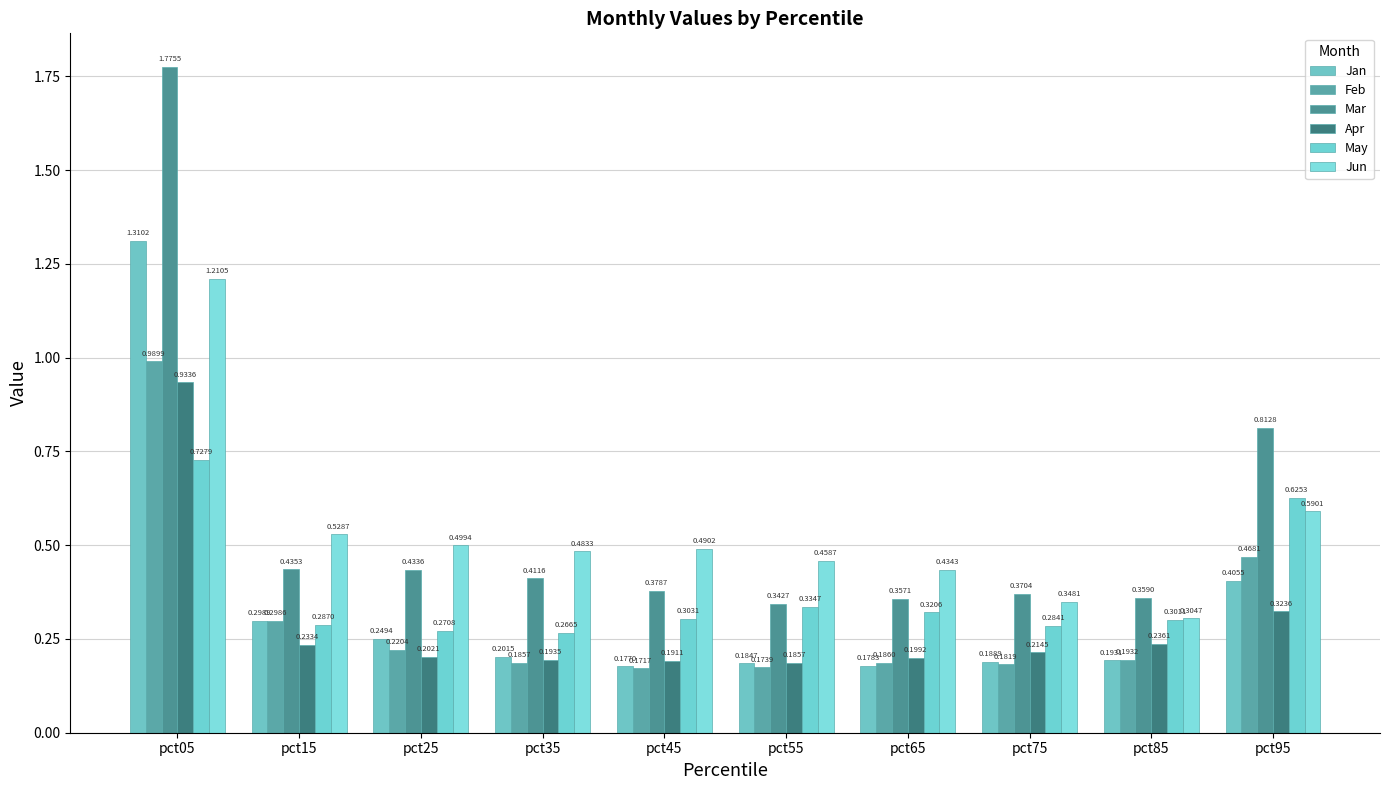

Count the May values in the range 0 to 1.

10